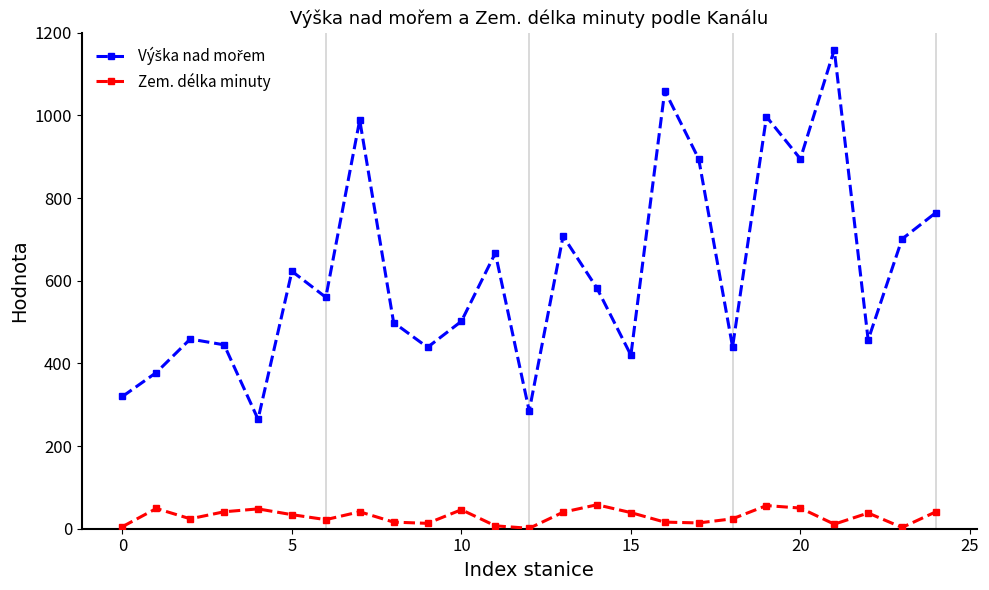

What is the maximum value shown in the chart?

1159